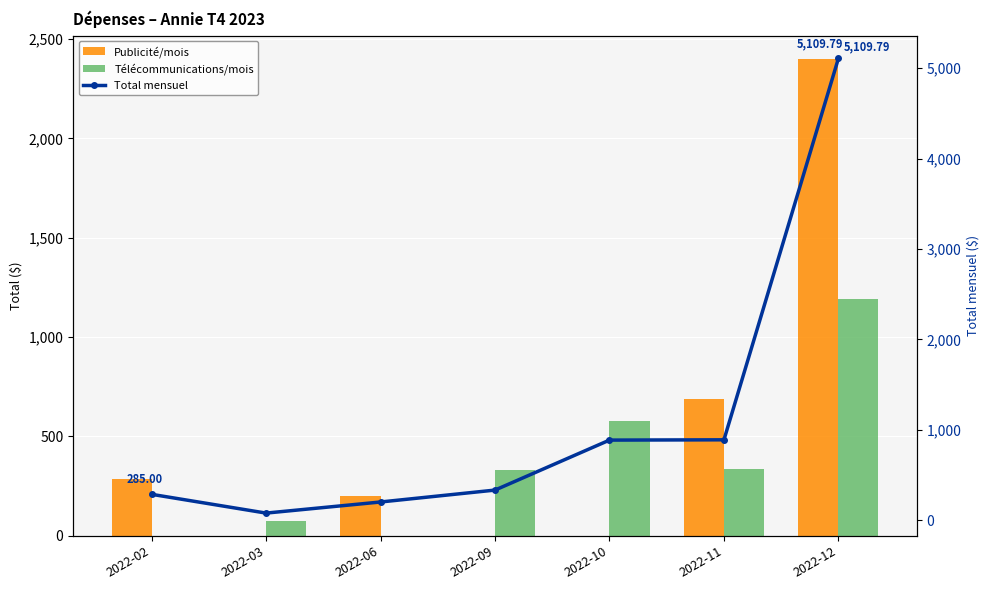

Count the number of categories in the chart.

7